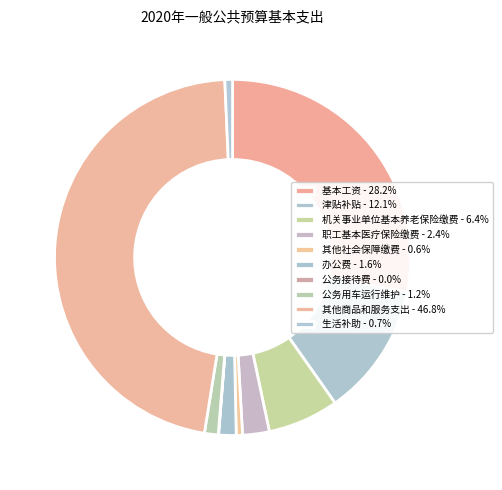

Rank the categories by value from highest to lowest.

其他商品和服务支出, 基本工资, 津贴补贴, 机关事业单位基本养老保险缴费, 职工基本医疗保险缴费, 办公费, 公务用车运行维护, 生活补助, 其他社会保障缴费, 公务接待费